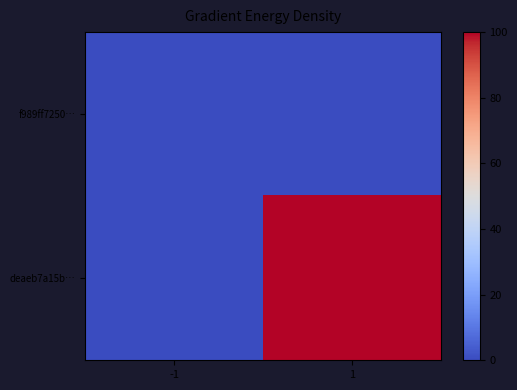

List the series in order of their overall mean, highest first.

deaeb7a15b…, f989ff7250…